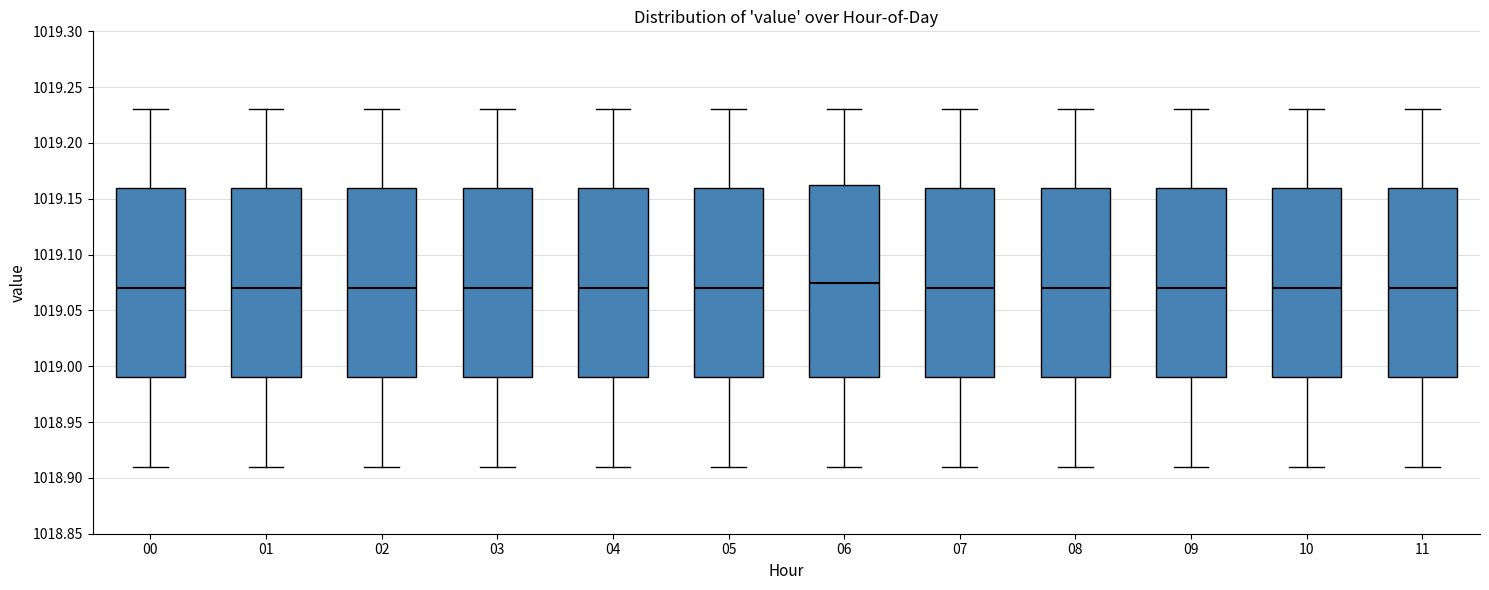

Reading left to right, transcribe this box plot: for each box, give where its median line is, the range the box spans, and where its two whiskers end, as read against the y-axis. The values are not printed on the chart, so give them approximately, as read against the axis.

00: median 1019.070, box 1018.990 to 1019.160, whiskers 1018.910 to 1019.230
01: median 1019.070, box 1018.990 to 1019.160, whiskers 1018.910 to 1019.230
02: median 1019.070, box 1018.990 to 1019.160, whiskers 1018.910 to 1019.230
03: median 1019.070, box 1018.990 to 1019.160, whiskers 1018.910 to 1019.230
04: median 1019.070, box 1018.990 to 1019.160, whiskers 1018.910 to 1019.230
05: median 1019.070, box 1018.990 to 1019.160, whiskers 1018.910 to 1019.230
06: median 1019.075, box 1018.990 to 1019.165, whiskers 1018.910 to 1019.230
07: median 1019.070, box 1018.990 to 1019.160, whiskers 1018.910 to 1019.230
08: median 1019.070, box 1018.990 to 1019.160, whiskers 1018.910 to 1019.230
09: median 1019.070, box 1018.990 to 1019.160, whiskers 1018.910 to 1019.230
10: median 1019.070, box 1018.990 to 1019.160, whiskers 1018.910 to 1019.230
11: median 1019.070, box 1018.990 to 1019.160, whiskers 1018.910 to 1019.230